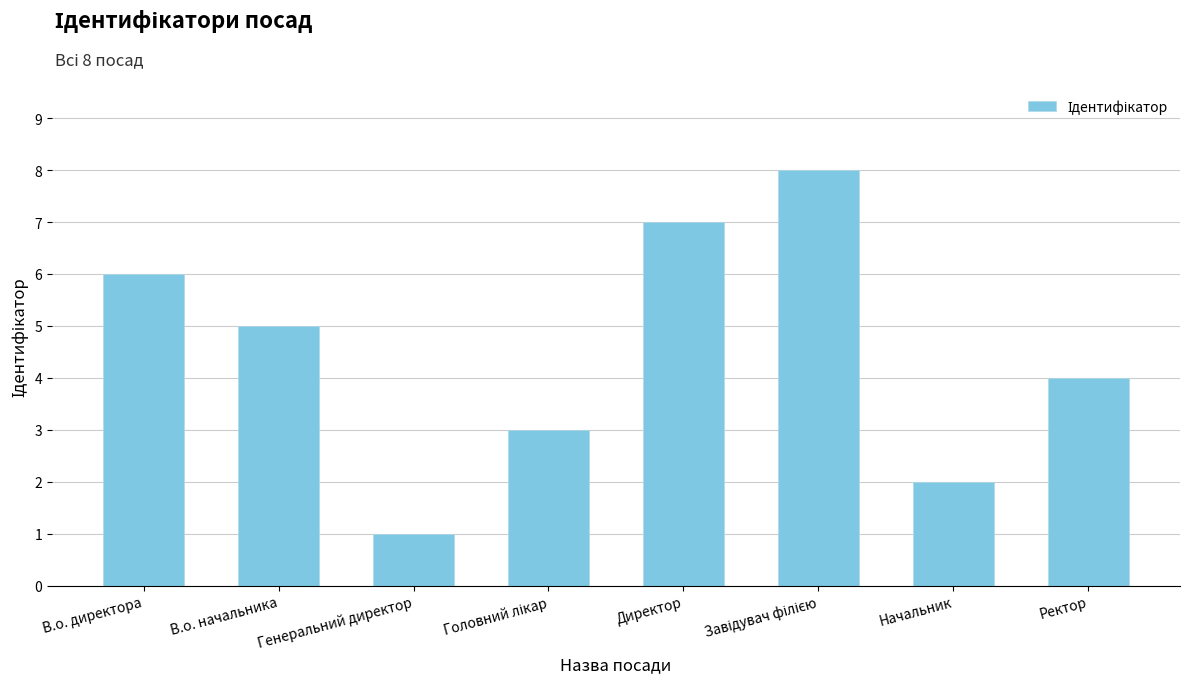

What is the label of the 2nd bar from the left?

В.о. начальника